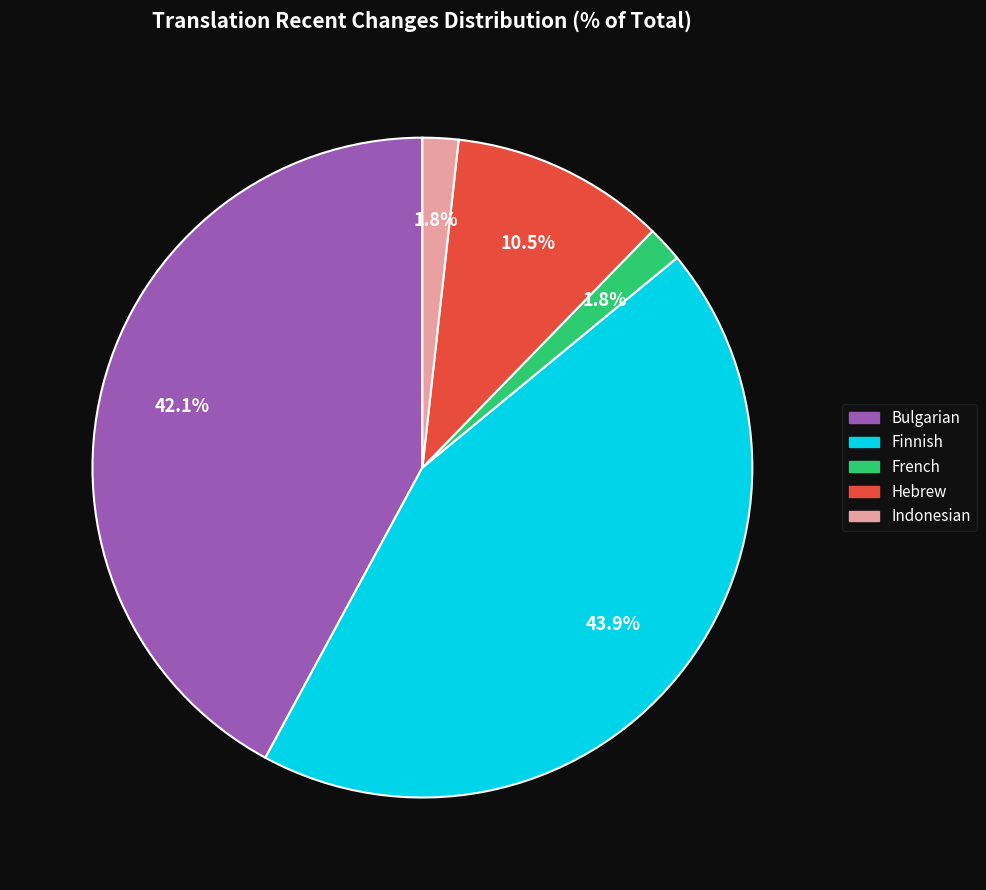

How many slices are in this pie chart?

5